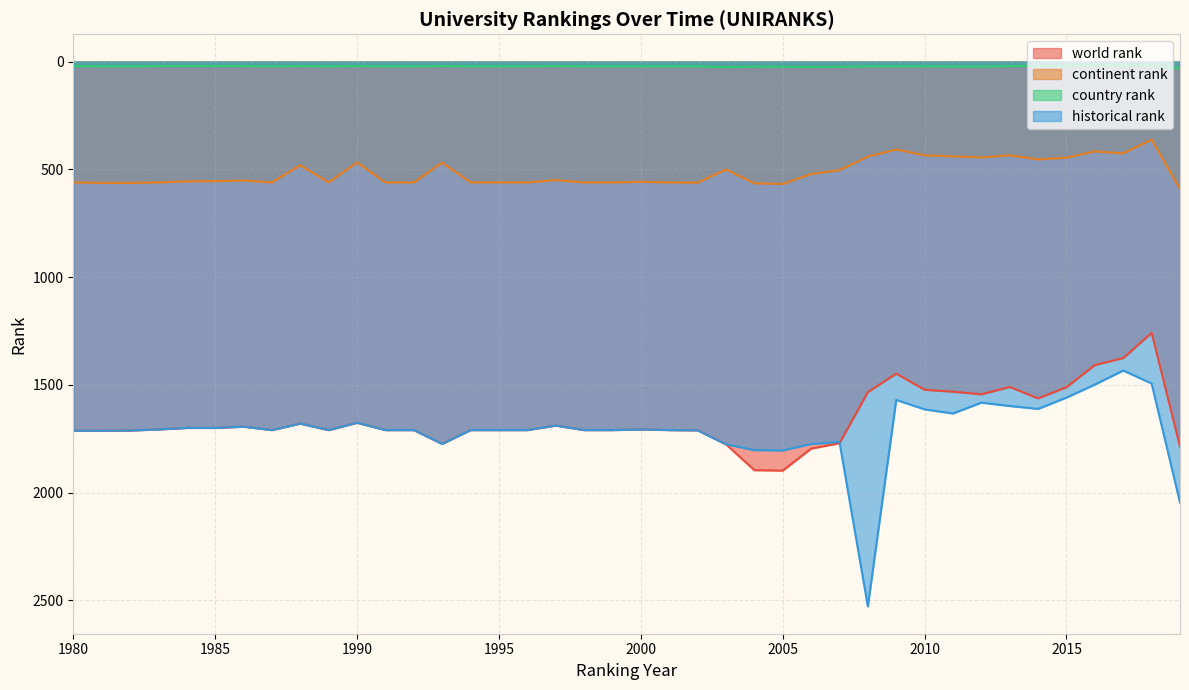

Count the number of categories in the chart.

40